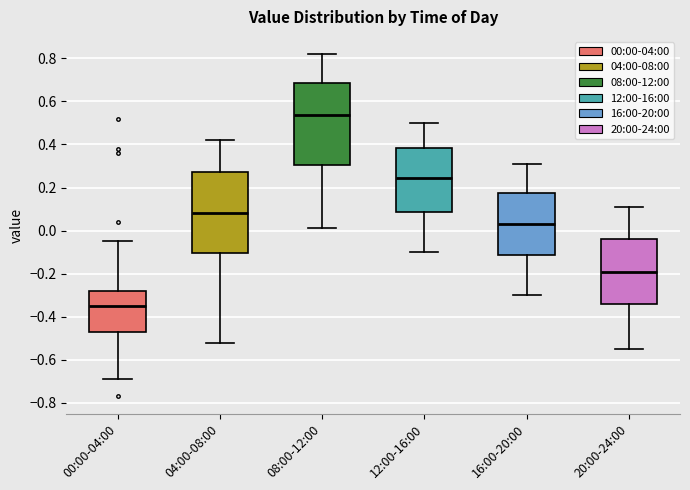

Where is the upper edge of the box for 20:00-24:00 on the y-axis? The values are not printed on the chart, so give them approximately, as read against the axis.

-0.04